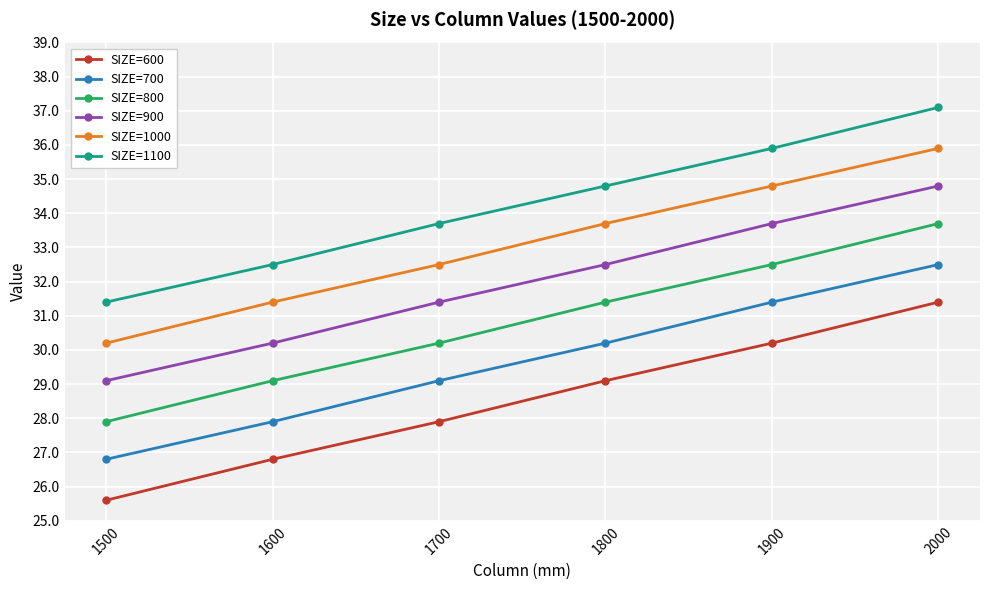

How many values in the SIZE=1000 series are below 33?

3